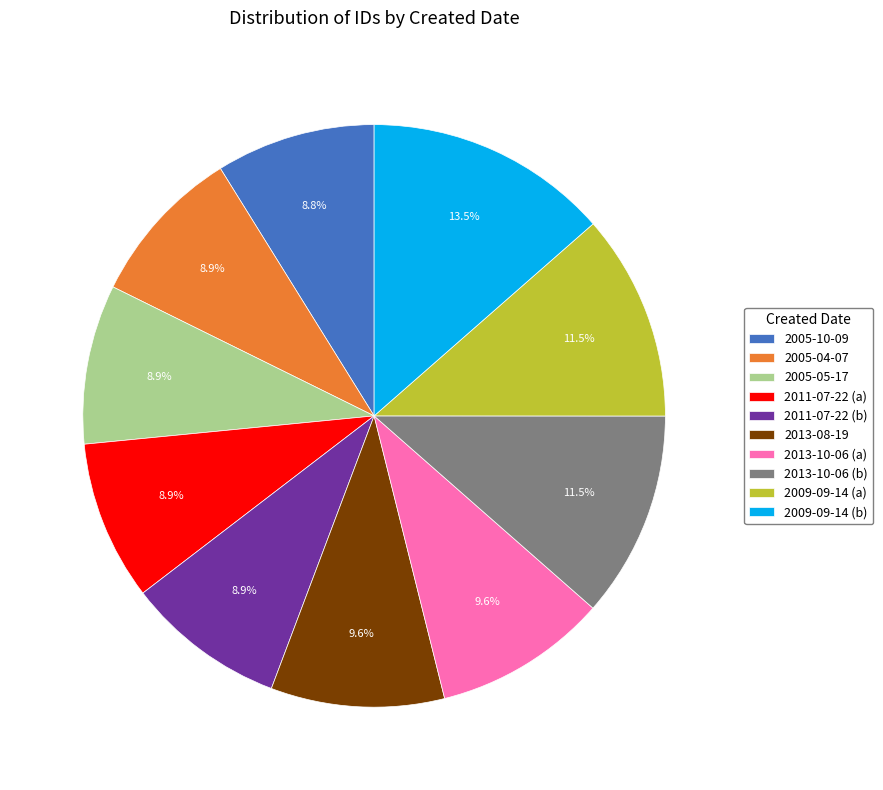

Which category has the biggest portion of the pie?

2009-09-14 (b)